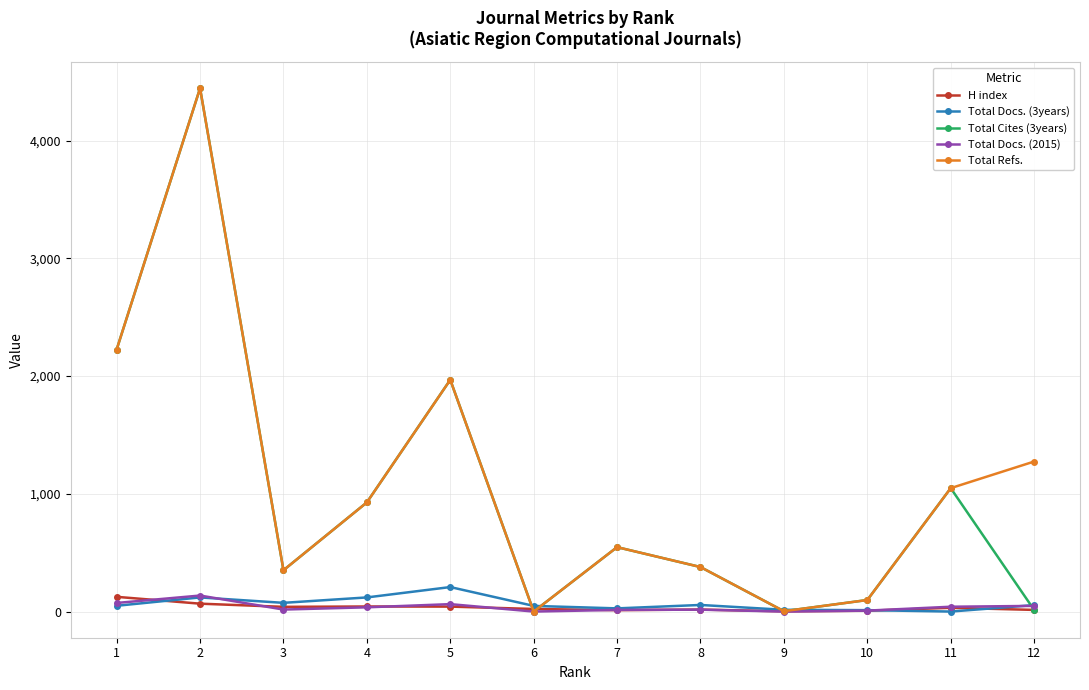

The value of Total Cites (3years) at 11 is 223. True or false?

False